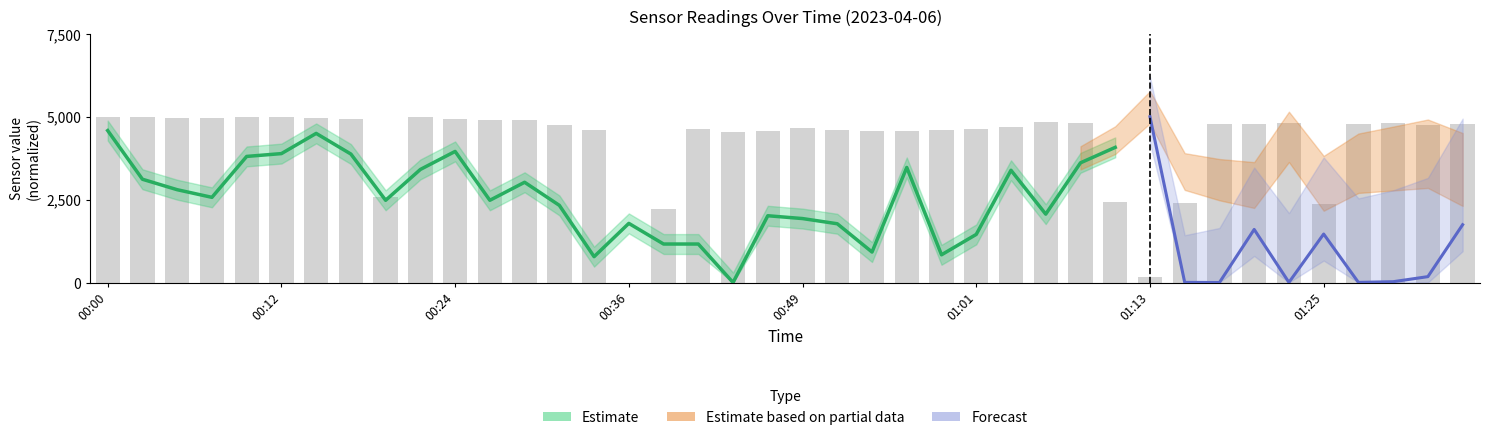

Reading left to right, transcribe all the data shown in this chart.

4992.2	4977.6	4958.9	4958.1	4977.0	5000.0	4951.0	4929.6	2572.7	4981.5	4928.4	4905.2	4892.8	4735.8	4585.7	0.0	2210.2	4638.9	4550.7	4564.0	4659.1	4603.4	4570.7	4566.0	4600.7	4636.5	4690.8	4832.4	4800.8	2414.2	168.6	2401.1	4790.0	4795.5	4807.5	2361.5	4783.6	4807.1	4745.9	4768.2